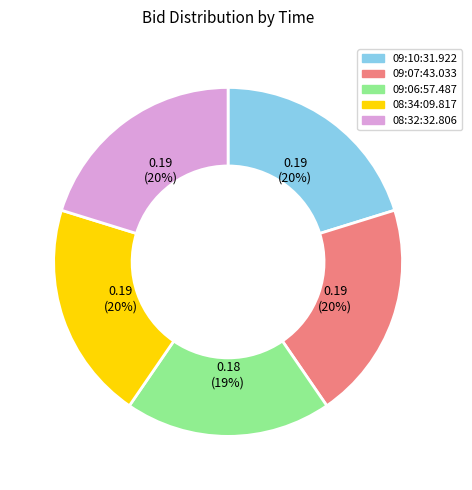

Which category has the smallest portion of the pie?

09:06:57.487